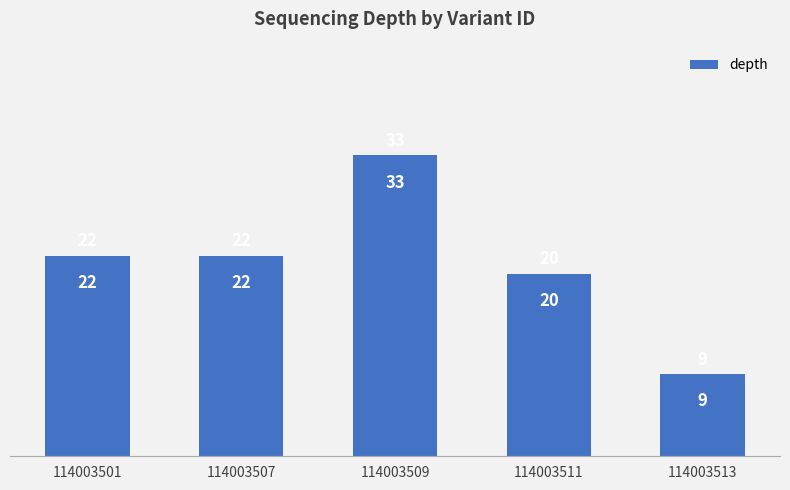

Which label corresponds to the smallest value in the chart?

114003513